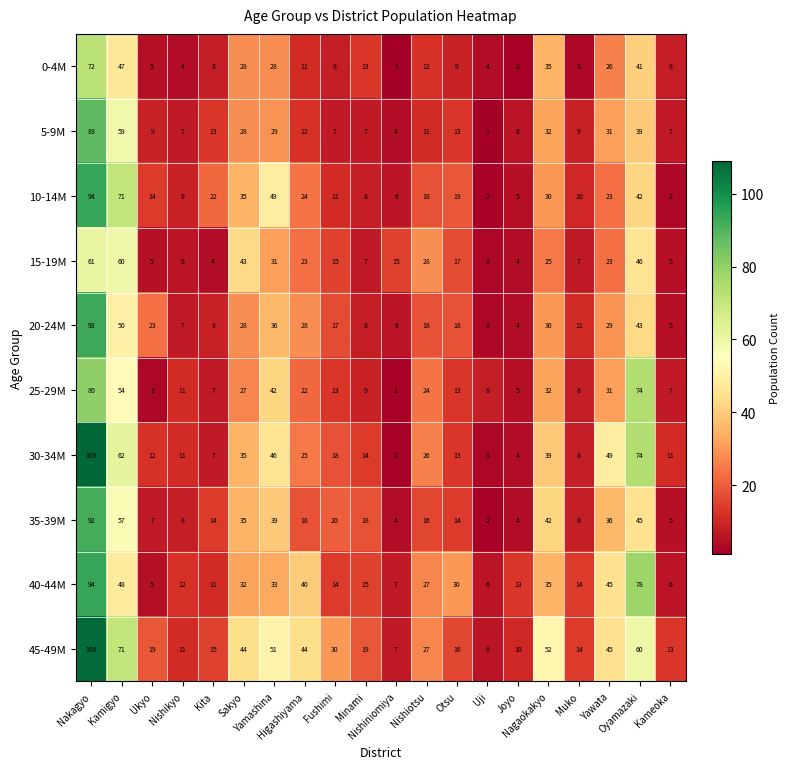

What is the maximum value shown in the chart?

109